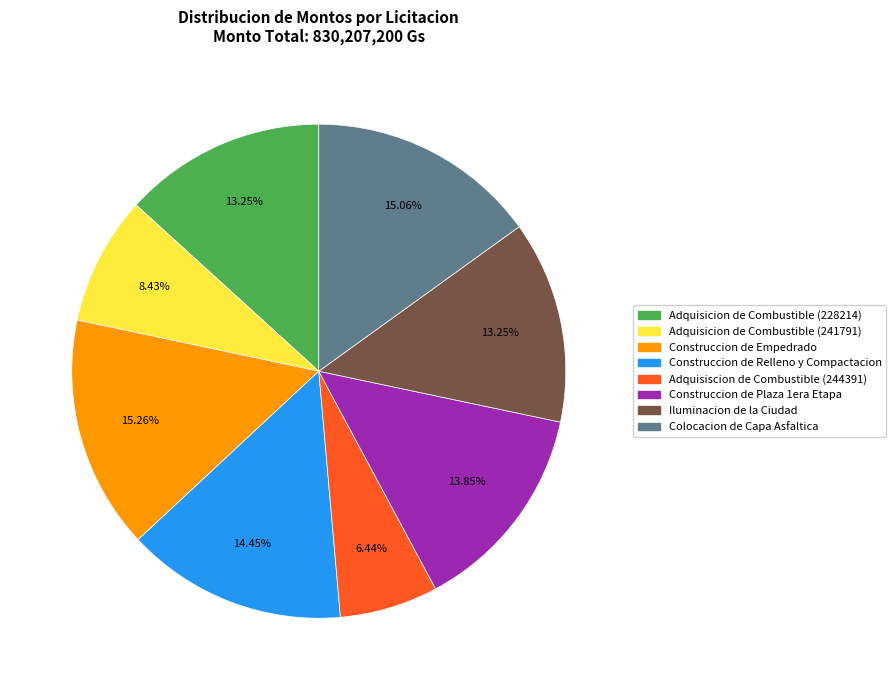

Which category has the smallest portion of the pie?

Adquisiscion de Combustible (244391)